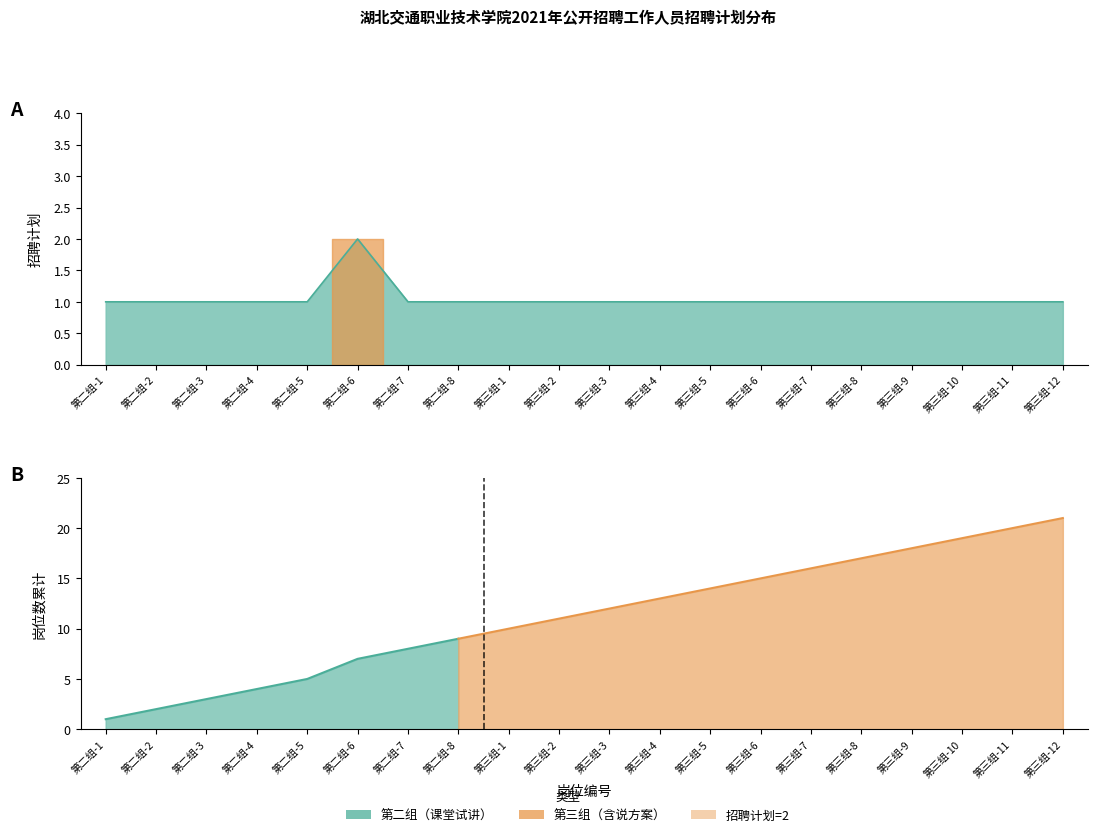

Reading left to right, extract all data points from this chart.

1	1	1	1	1	2	1	1	1	1	1	1	1	1	1	1	1	1	1	1